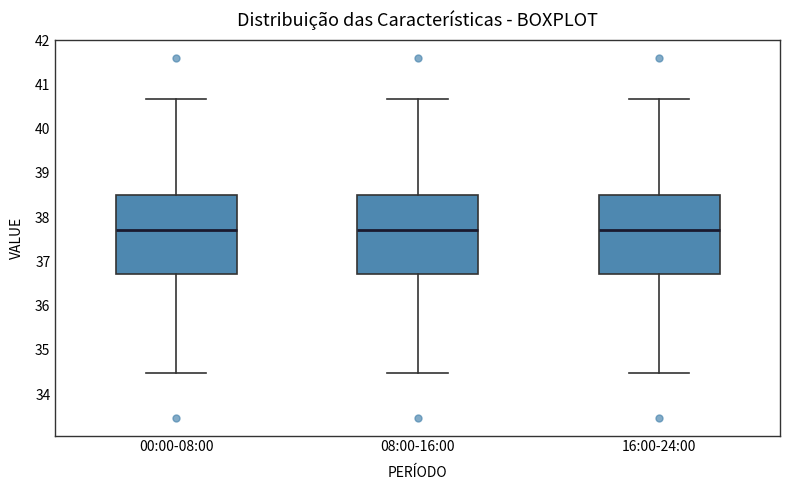

Where does the upper whisker of the box for 08:00-16:00 end on the y-axis? The values are not printed on the chart, so give them approximately, as read against the axis.

40.7